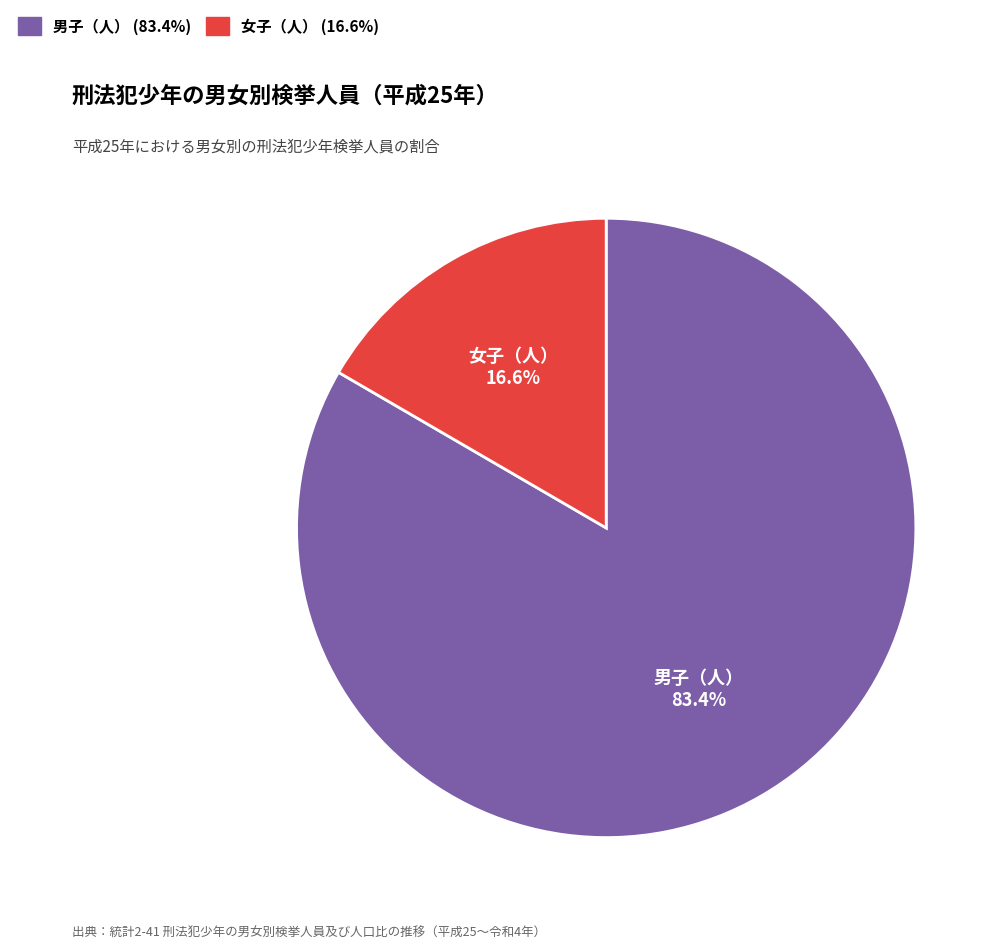

To the nearest percent, what is the average slice percentage?

50%